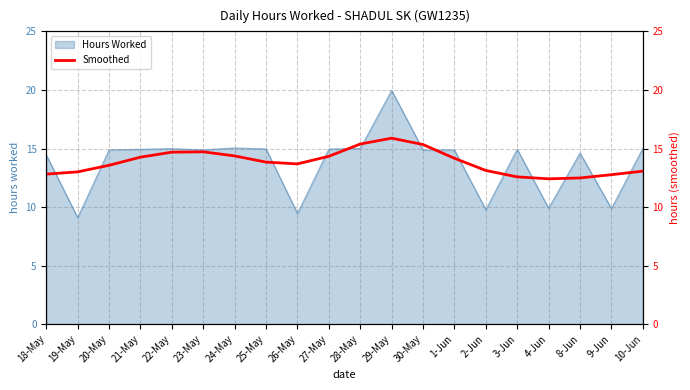

What is the lowest value of the Hours Worked series?

9.1